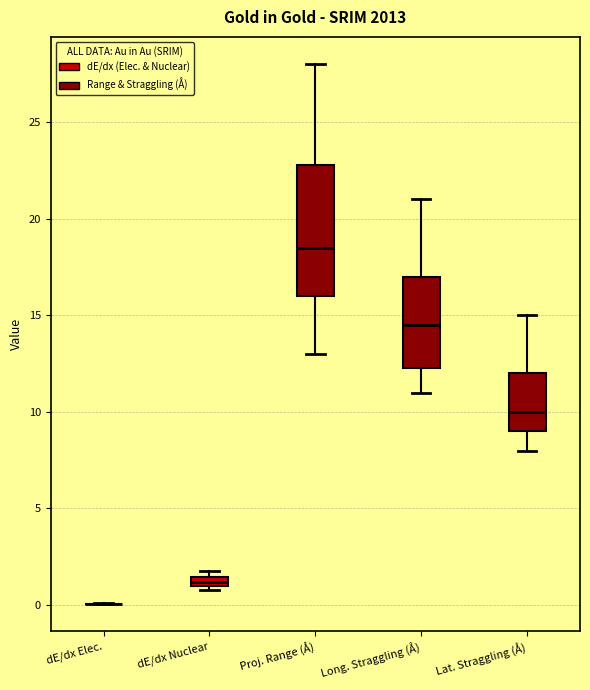

Comparing the boxes themselves (not the whiskers), which one is the tallest?

Proj. Range (Å)